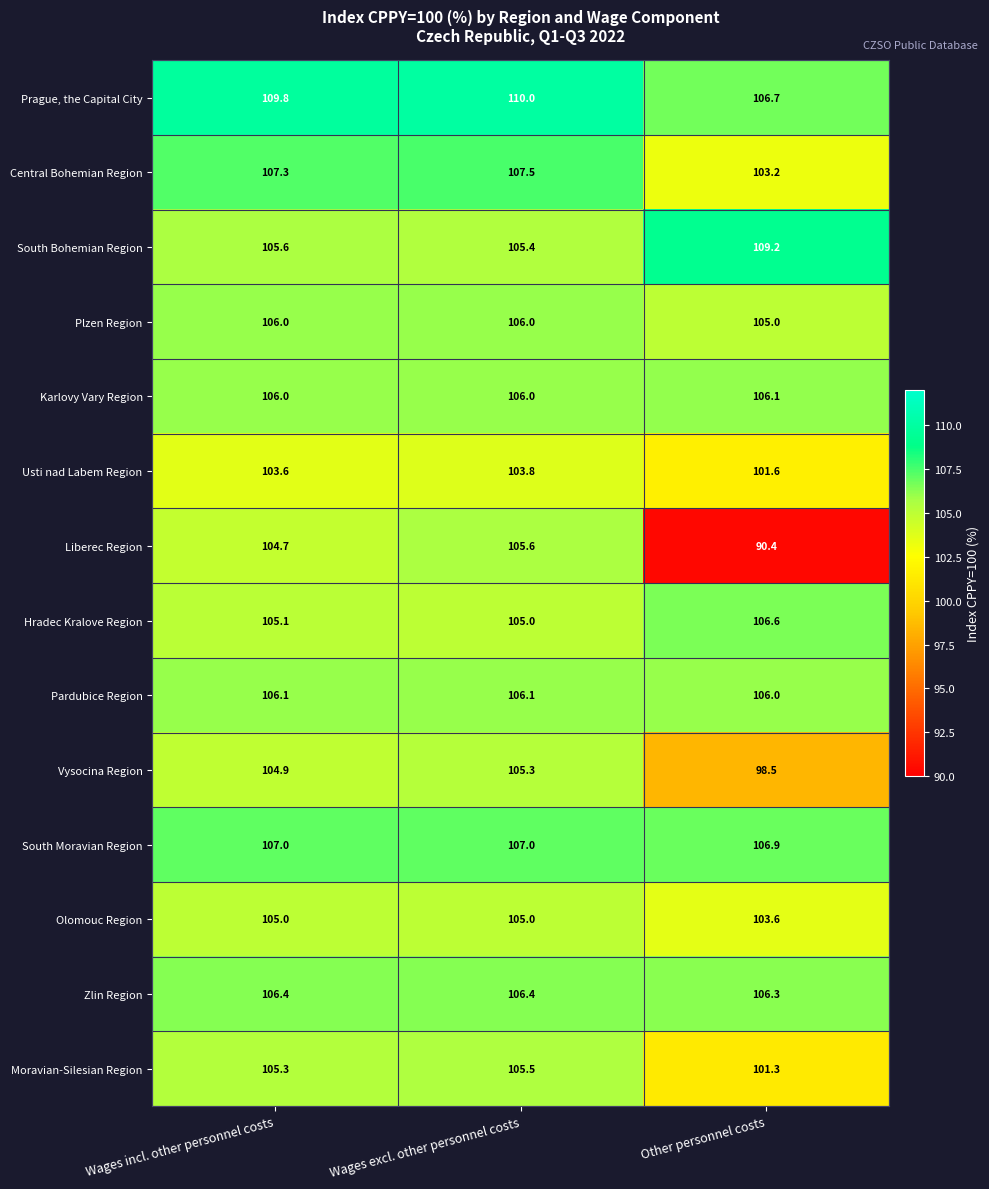

Between Wages excl. other personnel costs and Other personnel costs, which series saw the biggest shift?

Liberec Region